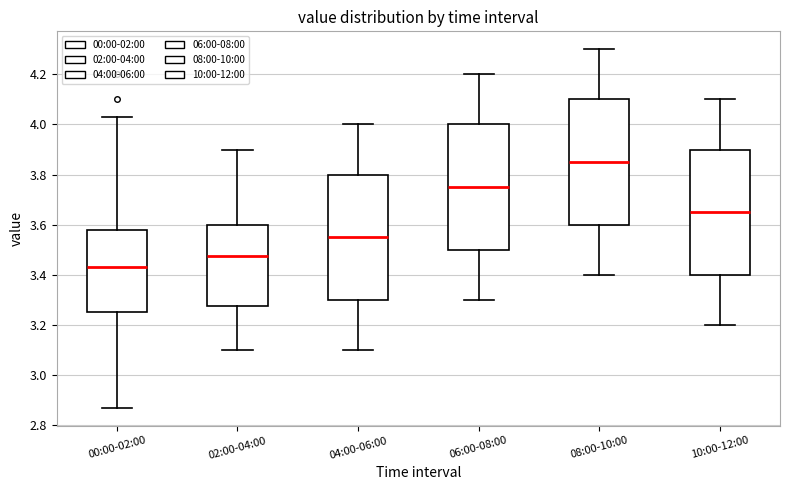

Which box has the highest median line?

08:00-10:00